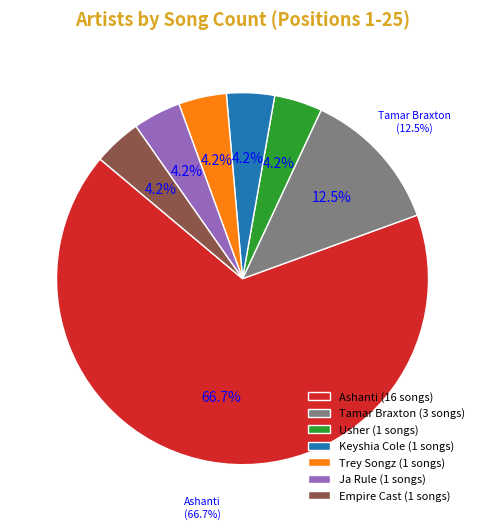

What is the ratio of the value at Usher to the value at Tamar Braxton?

0.3